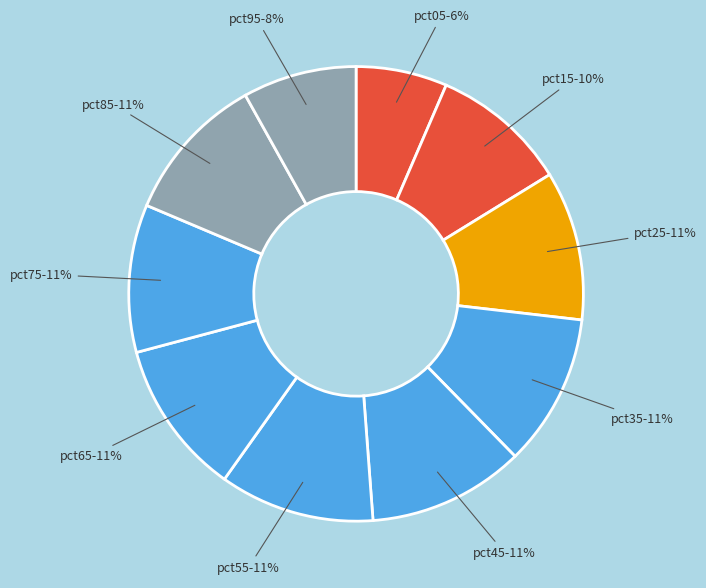

To the nearest percent, what percentage of the pie is pct65?

11%